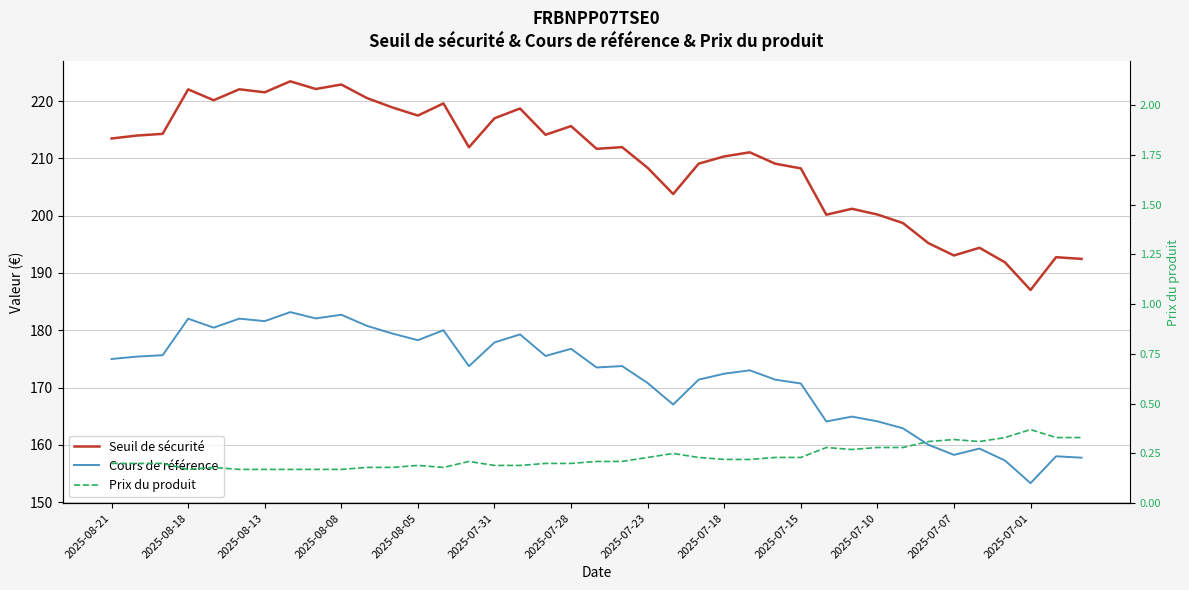

What is the difference between the Cours de référence values at 31 and 2025-08-18?

12.5